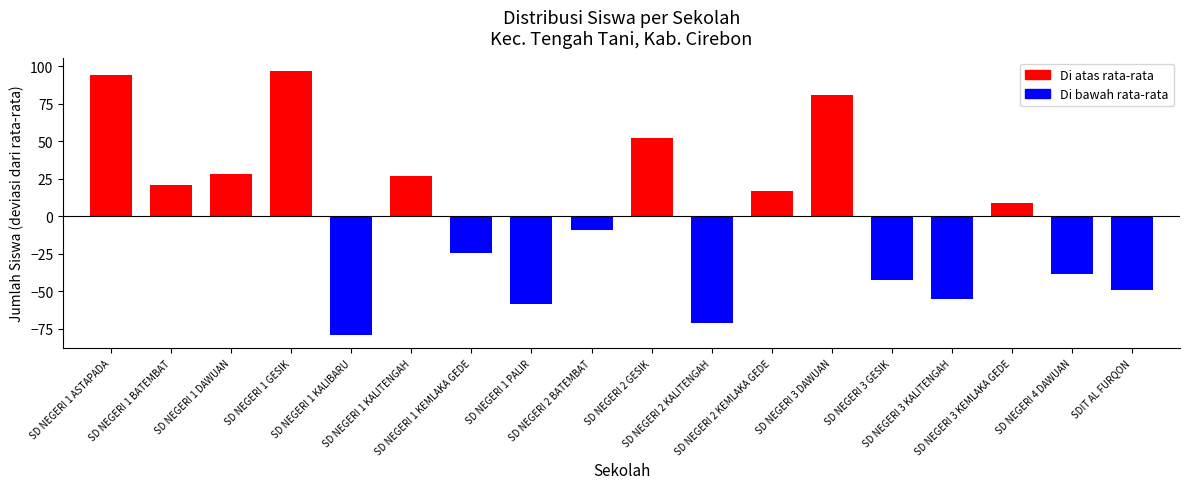

What is the value of the 8th bar from the left?

-58.1